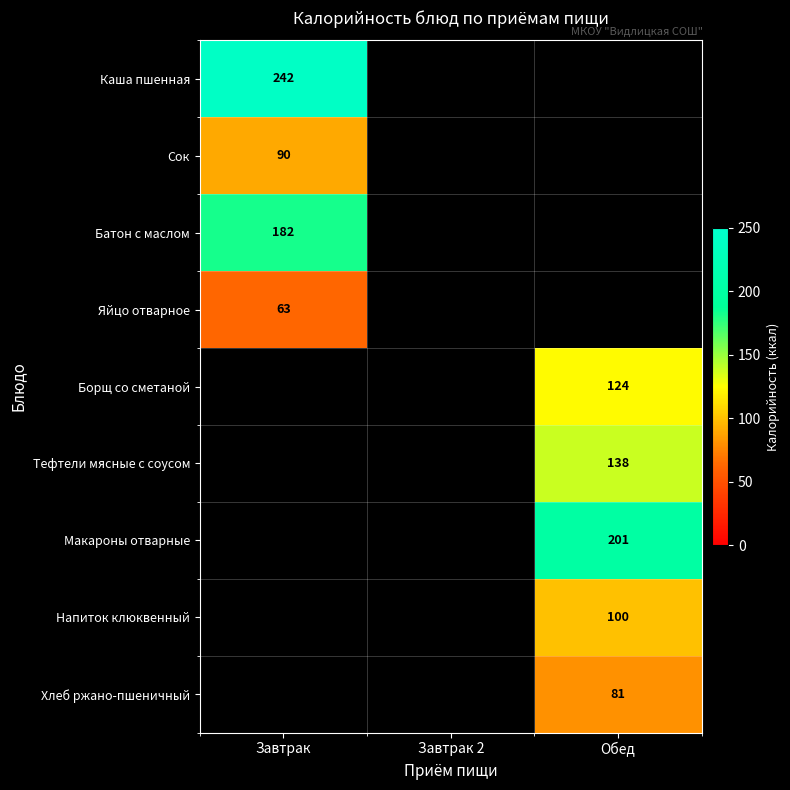

What is the spread (max minus min) of values at Завтрак?

179.0